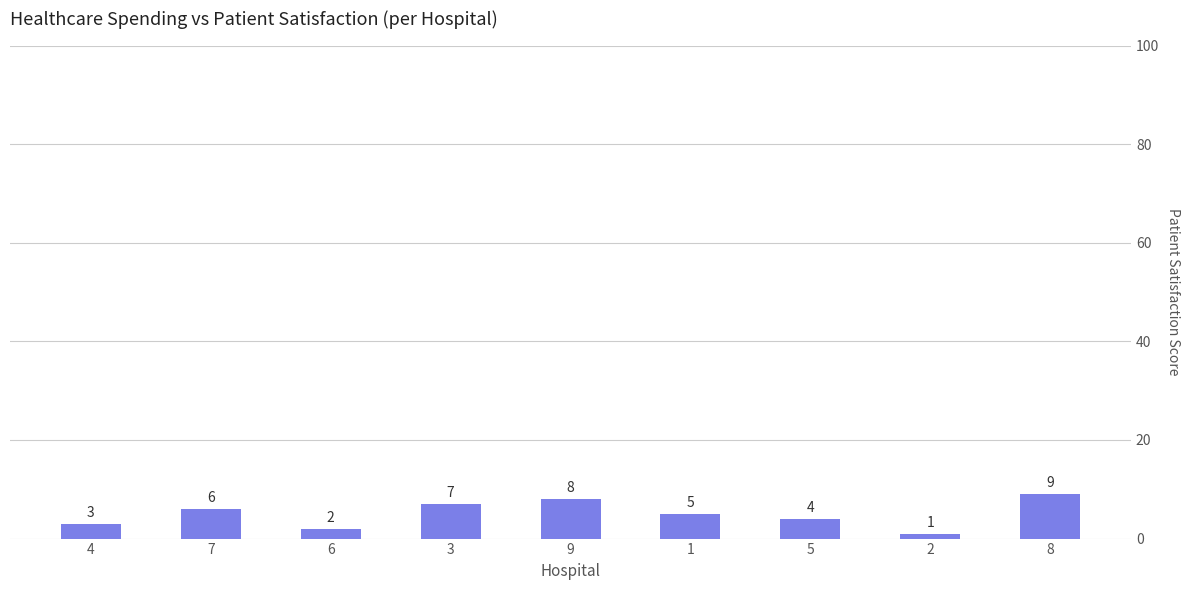

Where does the data first go above 5?

7